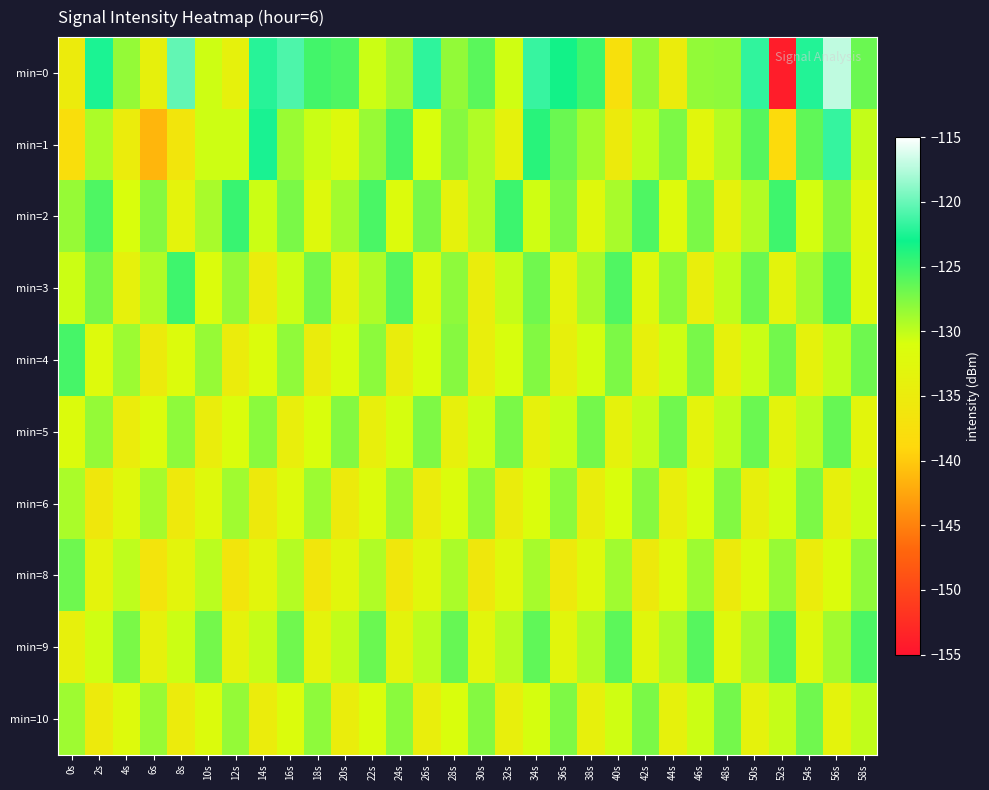

Between 38s and 48s, which series saw the biggest shift?

min=6